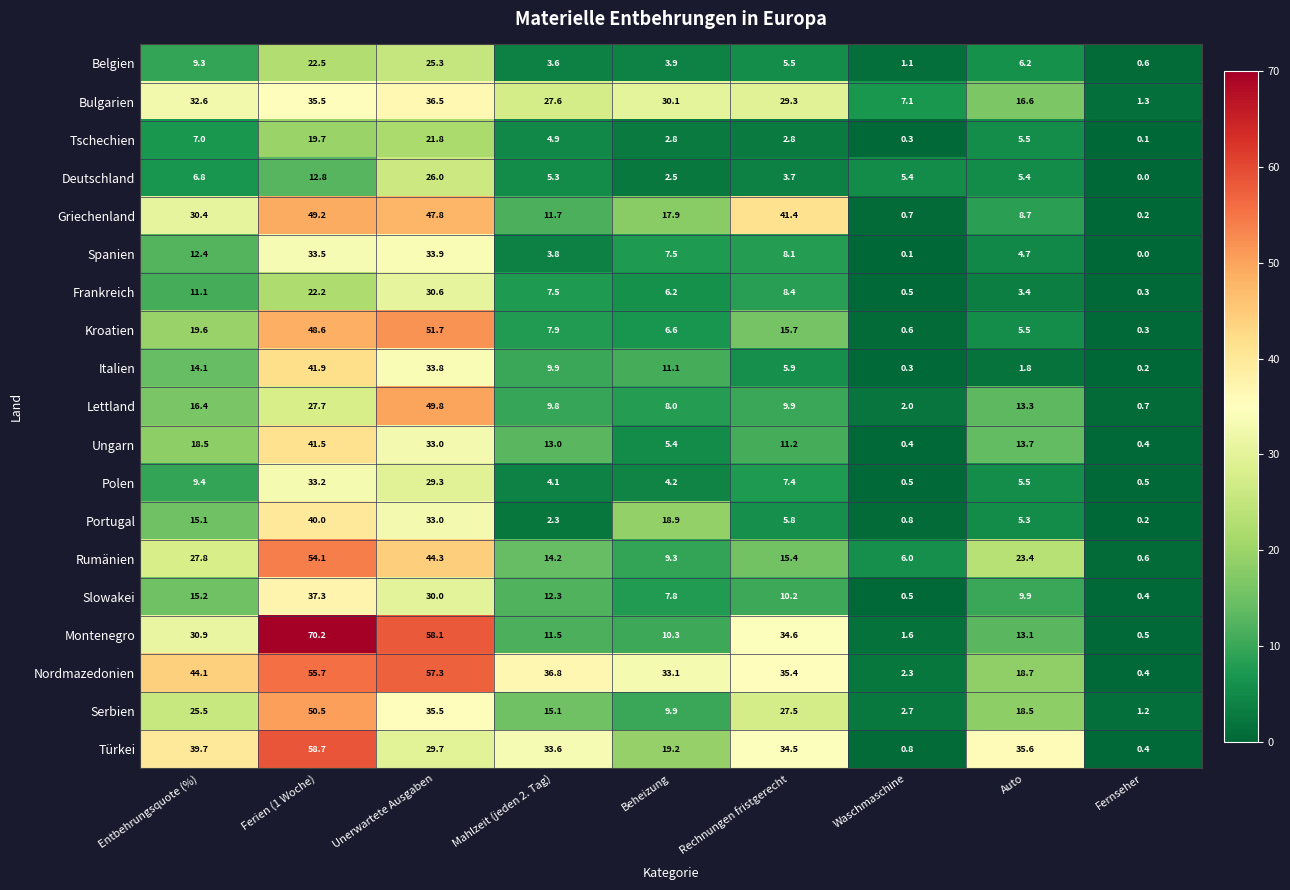

Between Entbehrungsquote (%) and Waschmaschine, which series saw the biggest shift?

Nordmazedonien